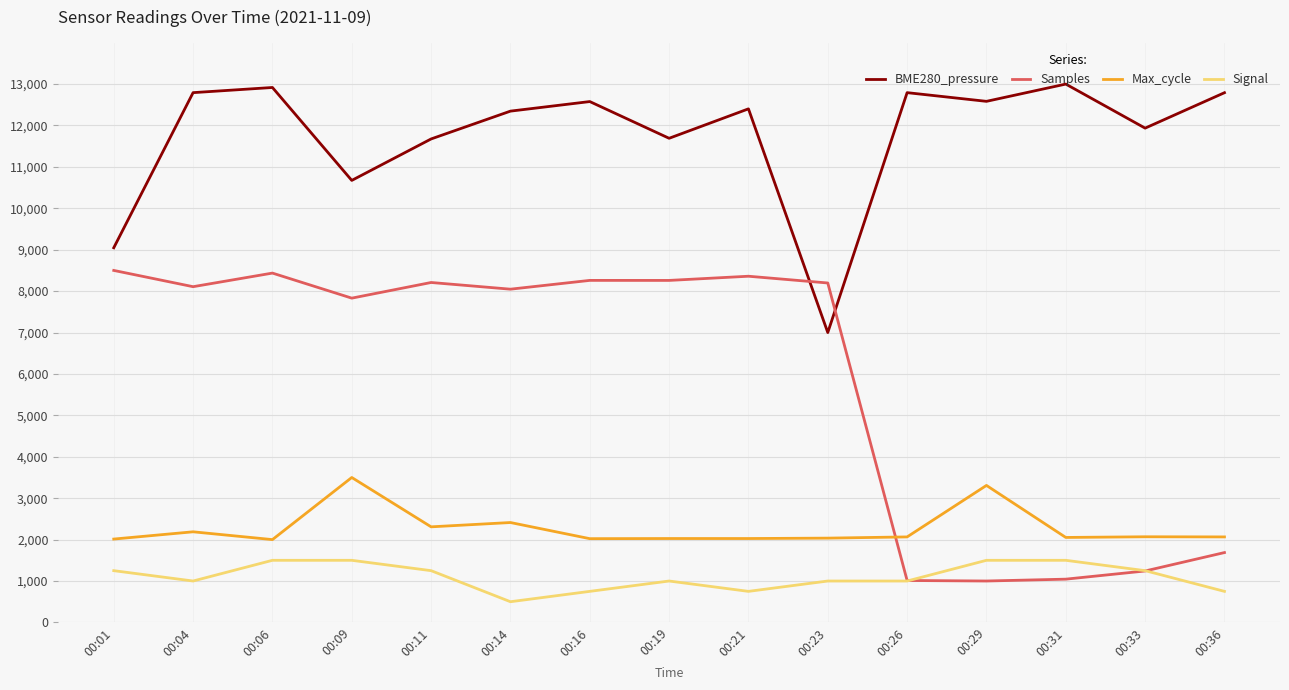

True or false: Samples and Signal intersect in this chart.

True